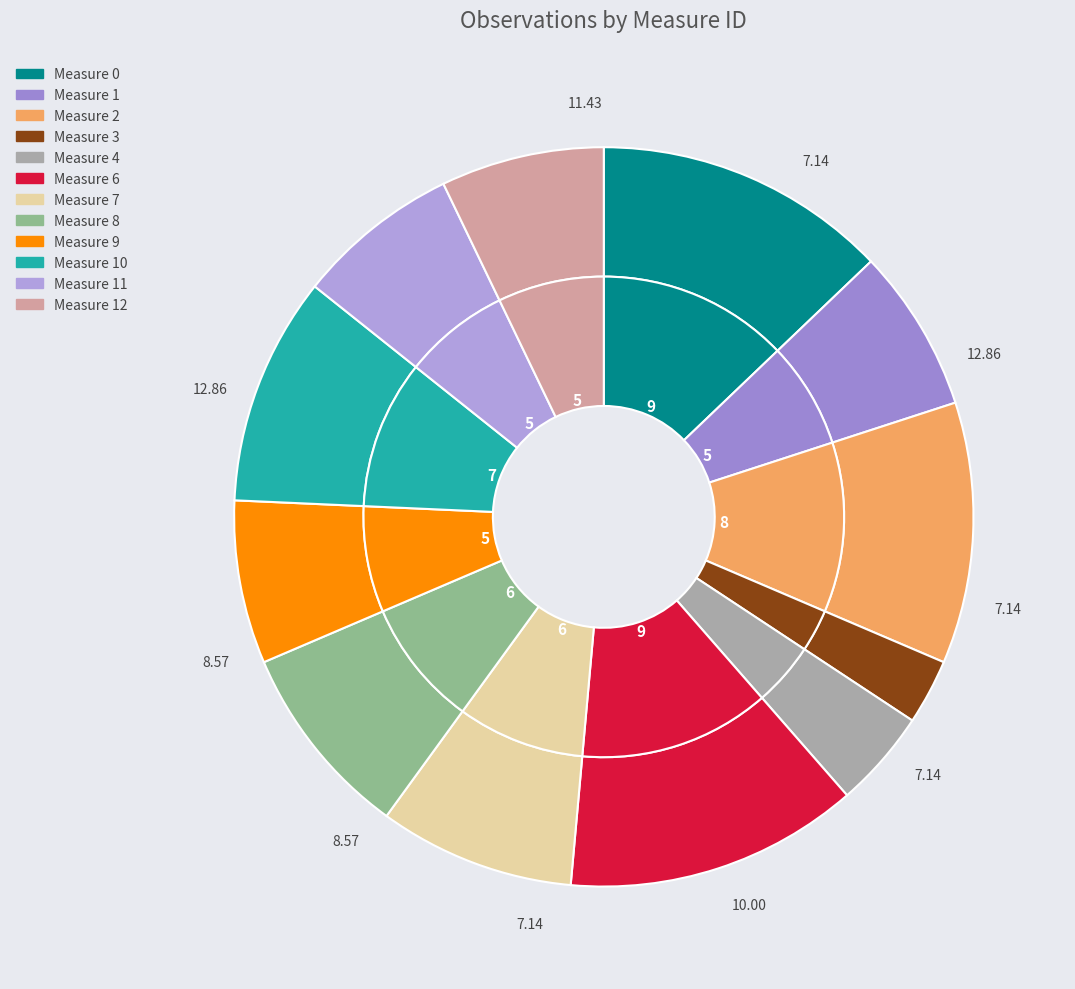

Is there any slice that represents more than half of the pie?

No